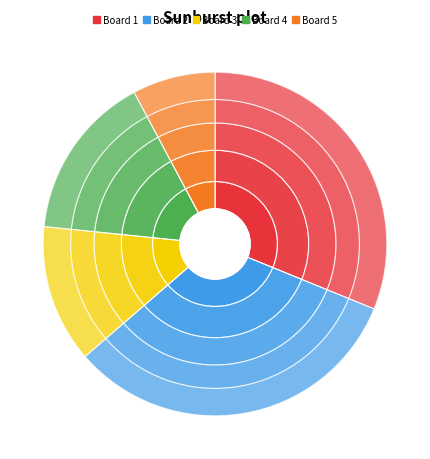

What is the largest slice in the pie chart?

Board 2